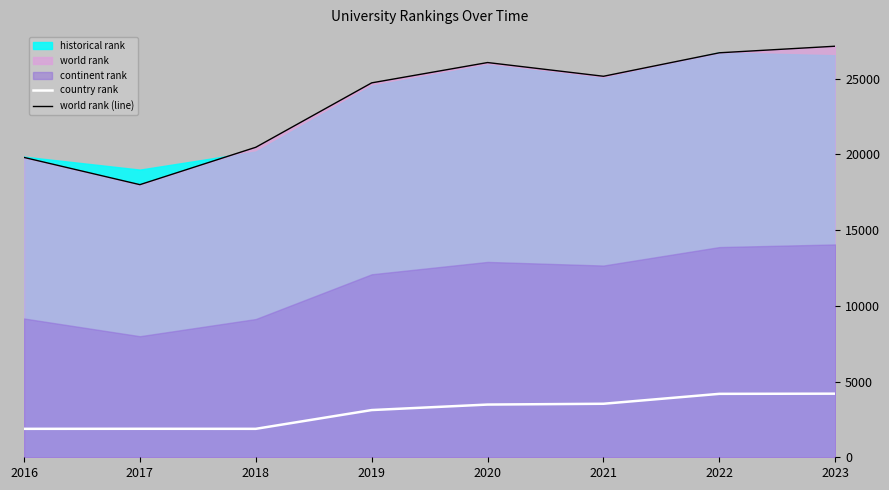

At which category is the sum across all series the highest?

2023